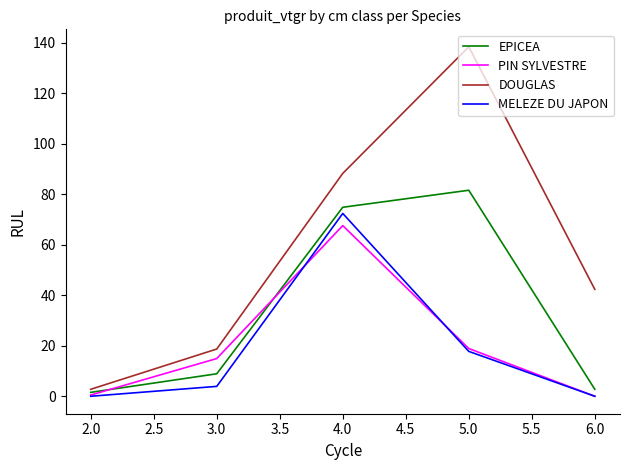

True or false: EPICEA has more than 2 points higher than both neighbors.

False